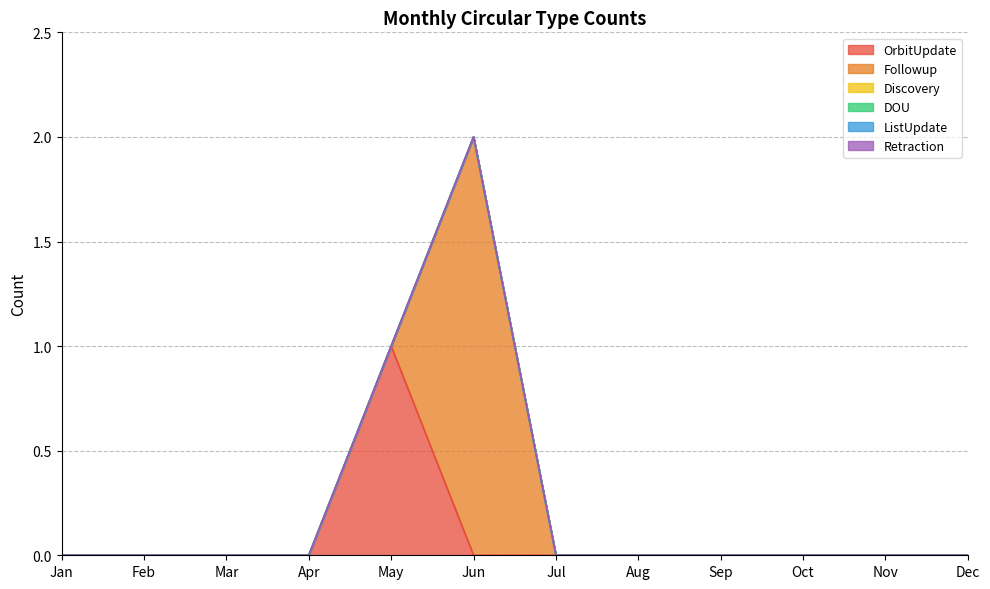

At which label does DOU reach its minimum?

Jan